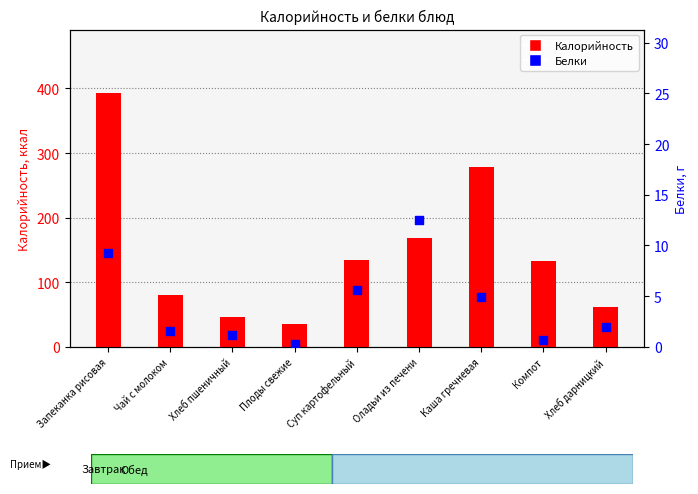

At which category is the sum across all series the highest?

Запеканка рисовая